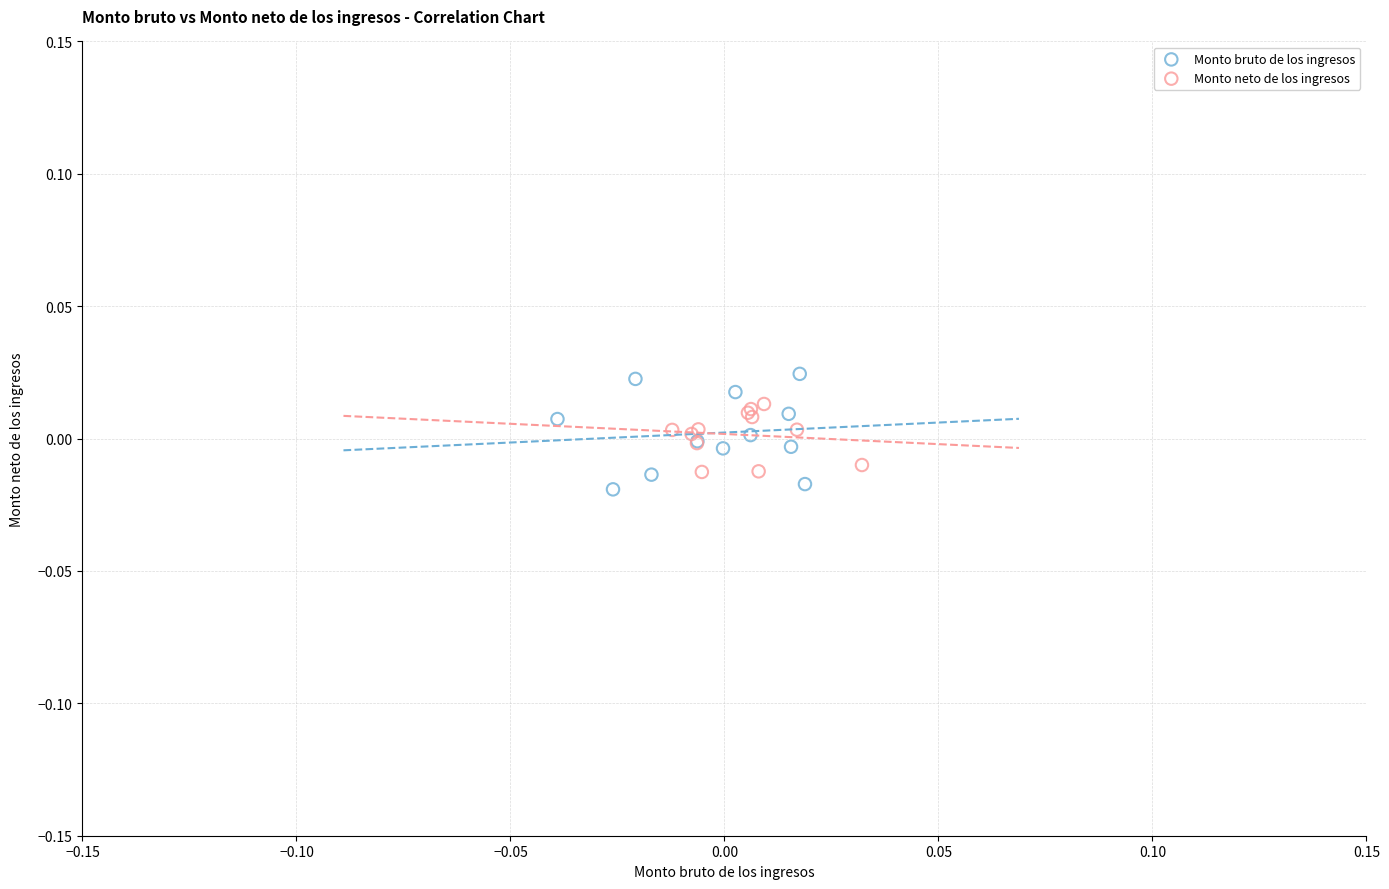

What are all the series names shown in the legend?

Monto bruto de los ingresos, Monto neto de los ingresos